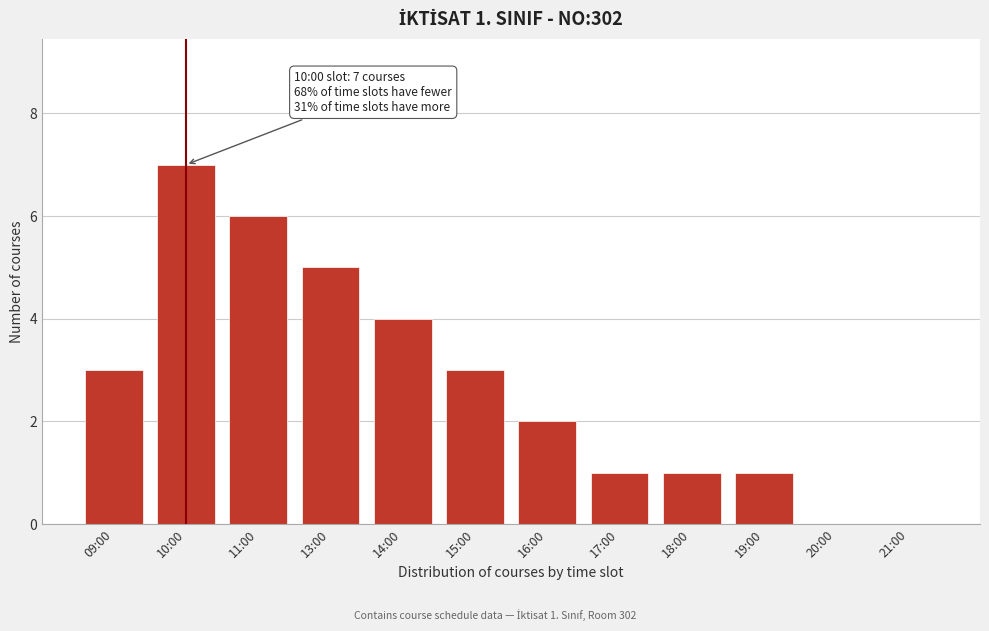

Reading left to right, extract all data points from this chart.

09:00=3	10:00=7	11:00=6	13:00=5	14:00=4	15:00=3	16:00=2	17:00=1	18:00=1	19:00=1	20:00=0	21:00=0